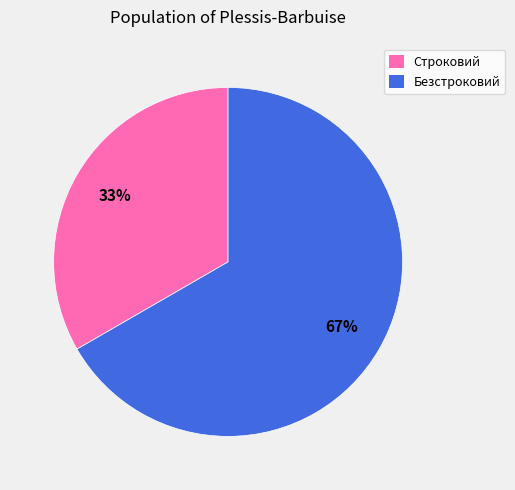

Does Строковий account for over 50% of the chart?

No